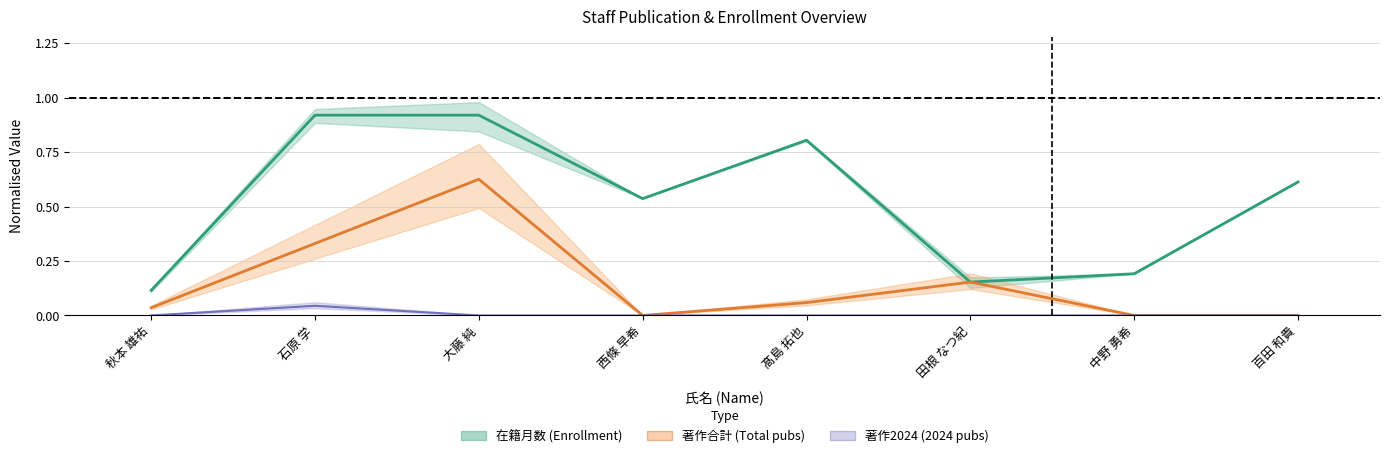

What are all the series names shown in the legend?

在籍月数, 著作合計, 著作2024